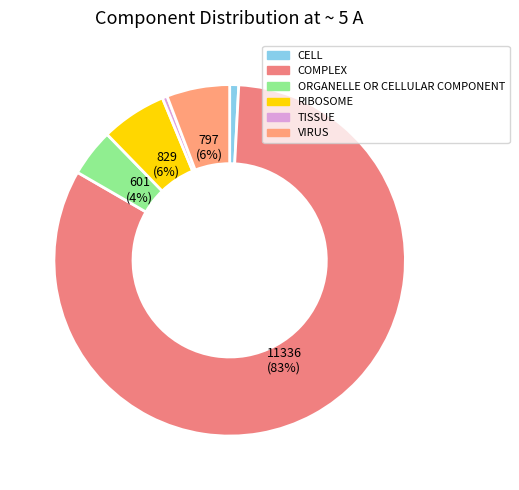

The TISSUE slice represents 0% of the pie. True or false?

True